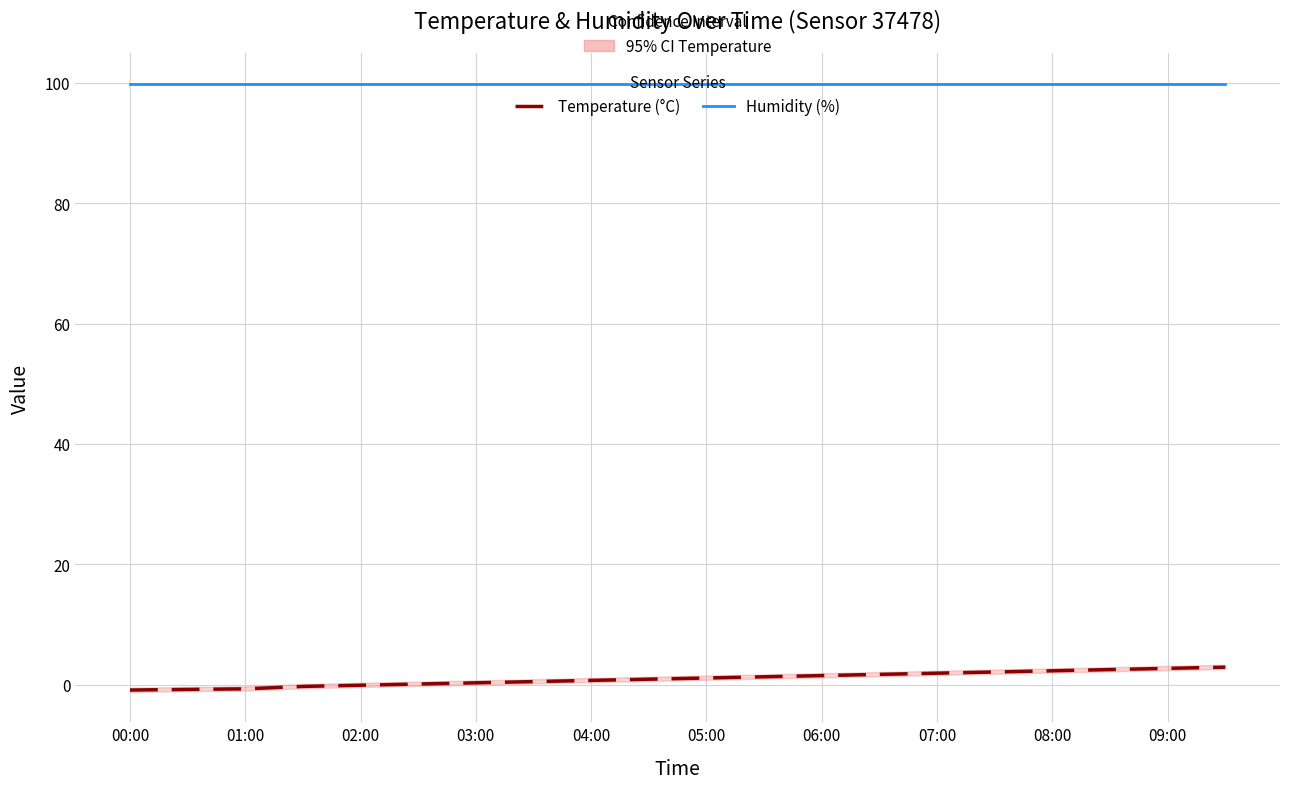

Does the chart display data point markers on the line(s)?

No